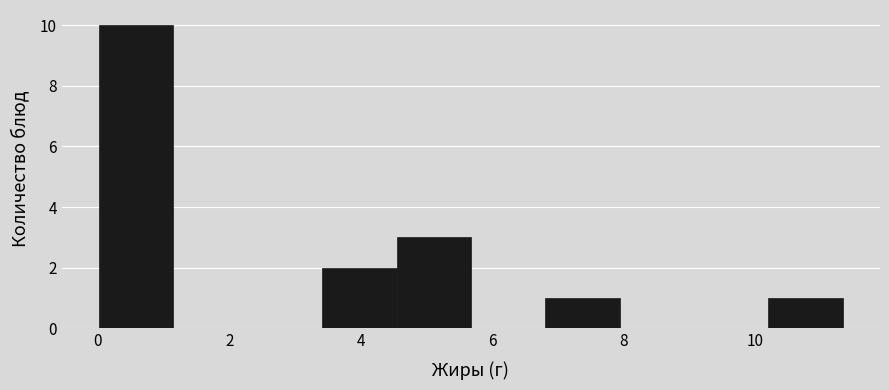

Reading left to right, list every bar in this chart as the range it spans on the x-axis followed by its height. Neither the bar edges nor the heights are printed on the chart, so give them approximately, as read against the axes.

0.0 to 1.2: 10
1.2 to 2.2: 0
2.2 to 3.4: 0
3.4 to 4.6: 2
4.6 to 5.6: 3
5.6 to 6.8: 0
6.8 to 8.0: 1
8.0 to 9.0: 0
9.0 to 10.2: 0
10.2 to 11.4: 1